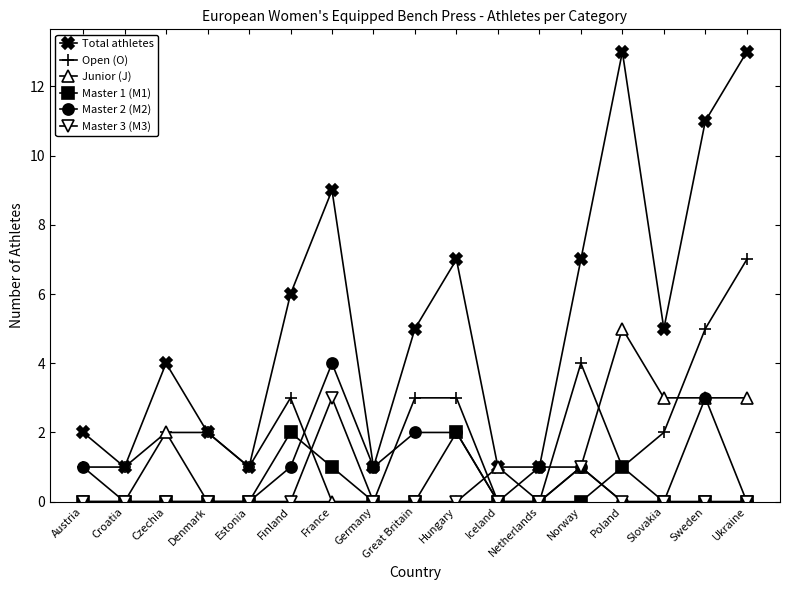

True or false: Total athletes has a value of 1 at Netherlands.

True